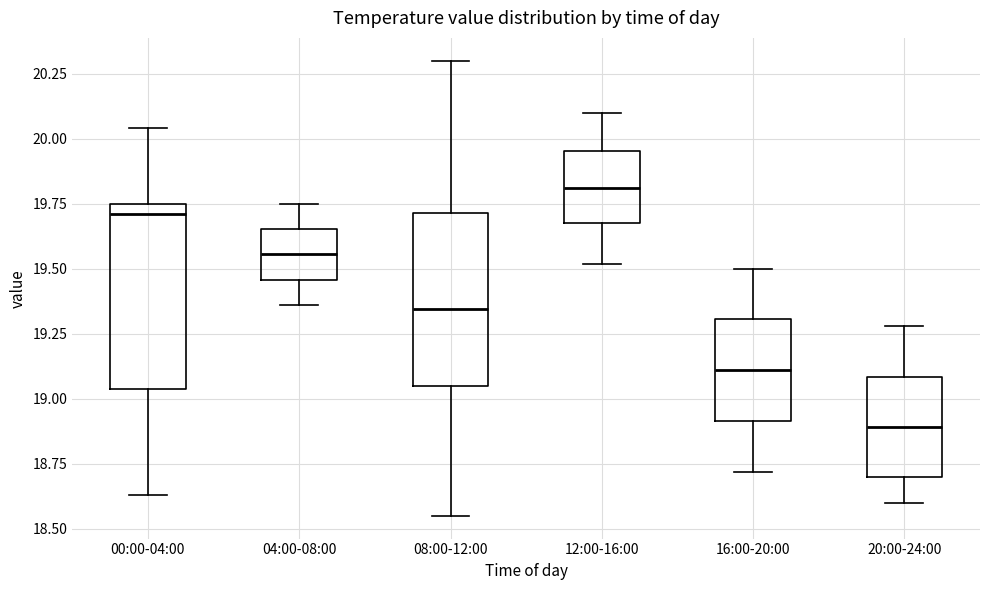

Which box has the lowest median line?

20:00-24:00